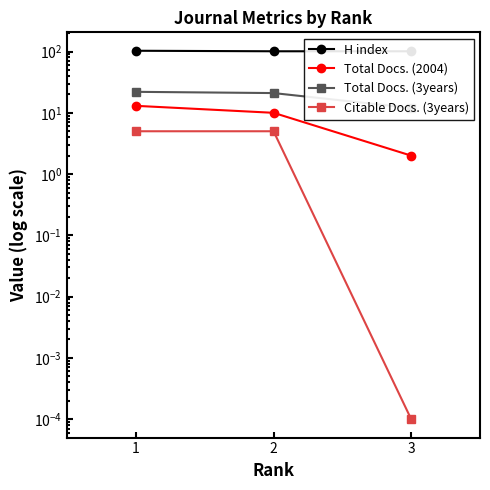

Read the Citable Docs. (3years) value at 1.

5.0